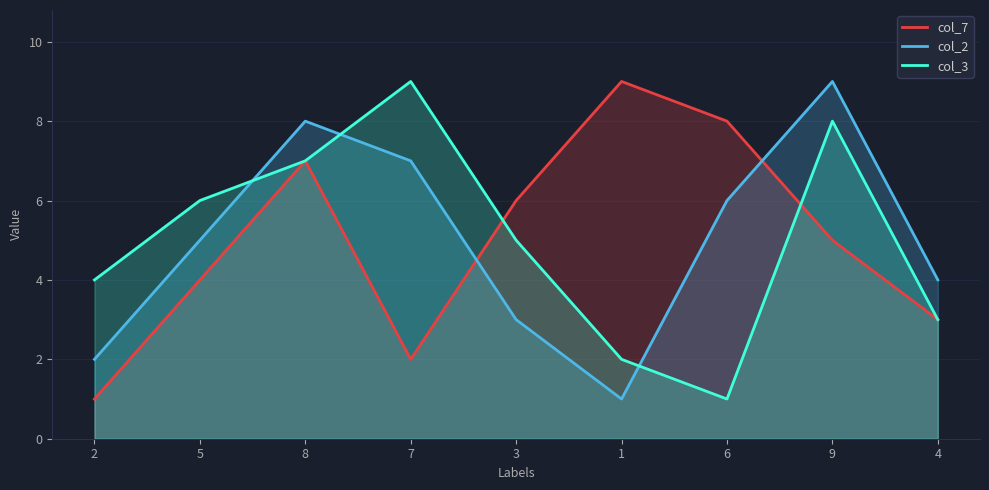

Rank the series at 9 from lowest to highest value.

col_7, col_3, col_2